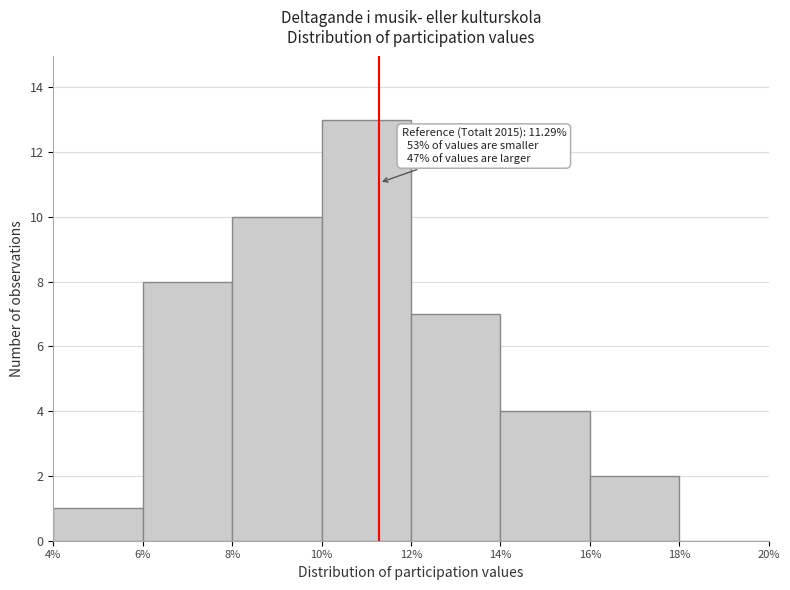

Which range on the x-axis has the tallest bar?

10% to 12%